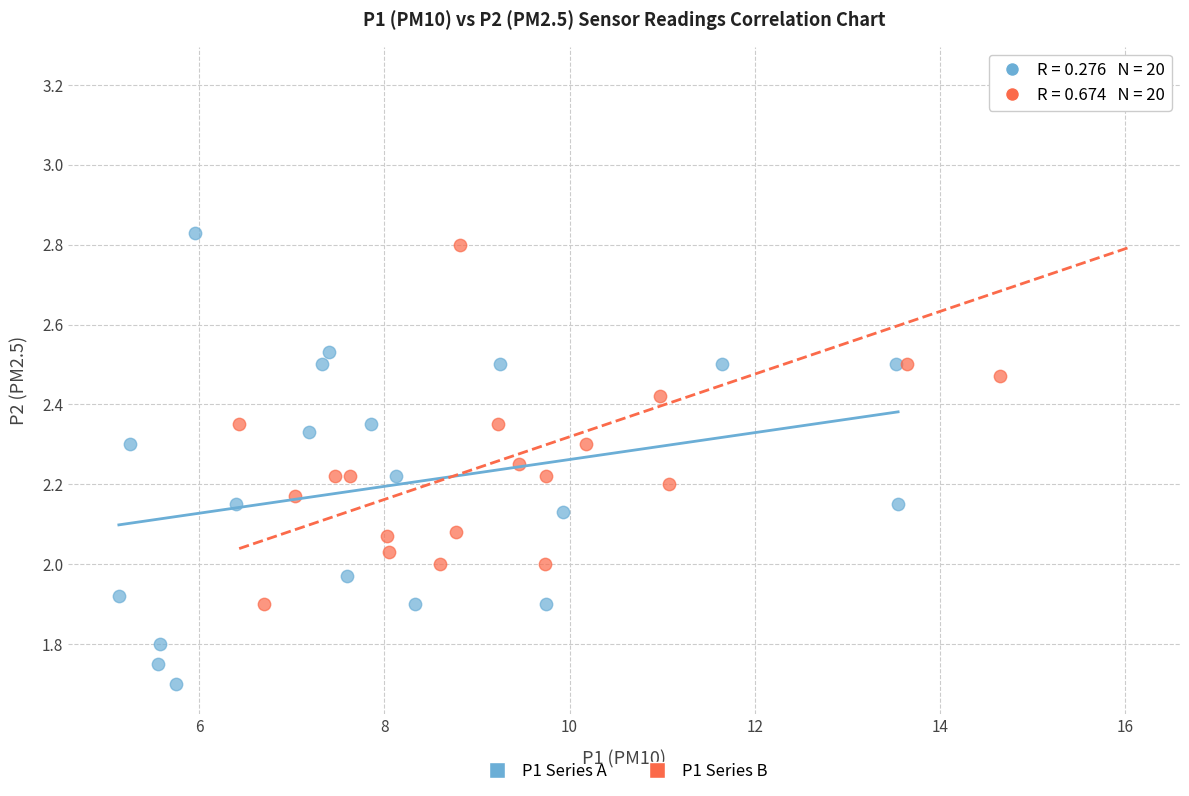

Which series contains the highest Y value?

P1 Series B